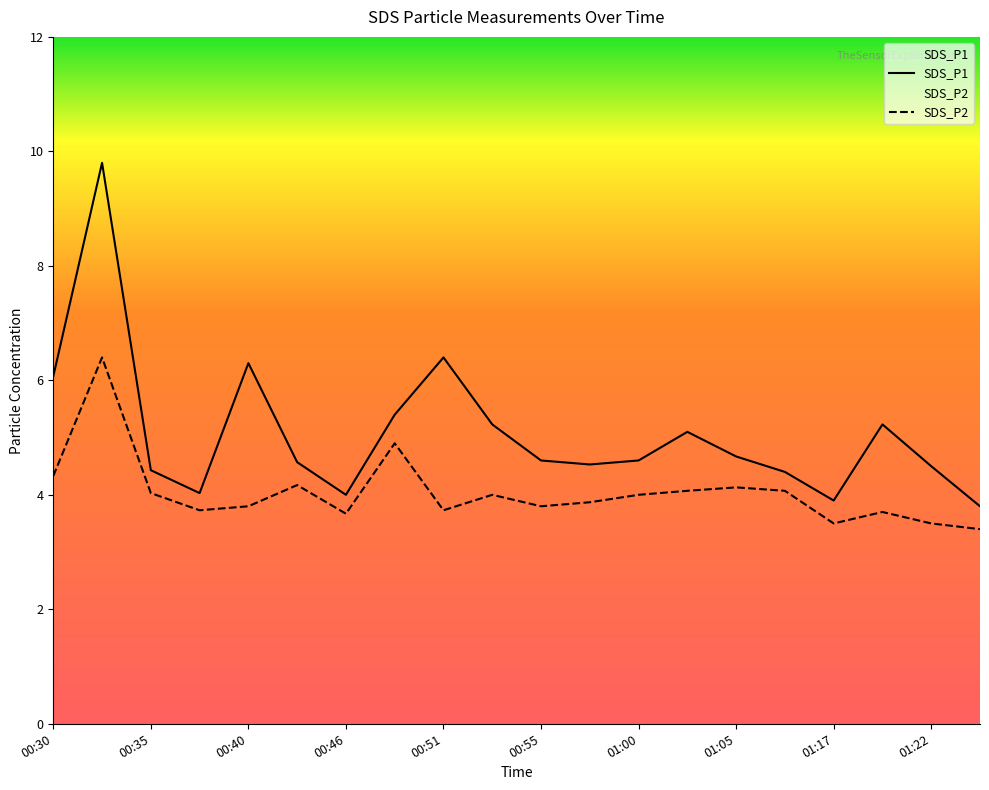

How many data points in SDS_P1 are less than 4?

2